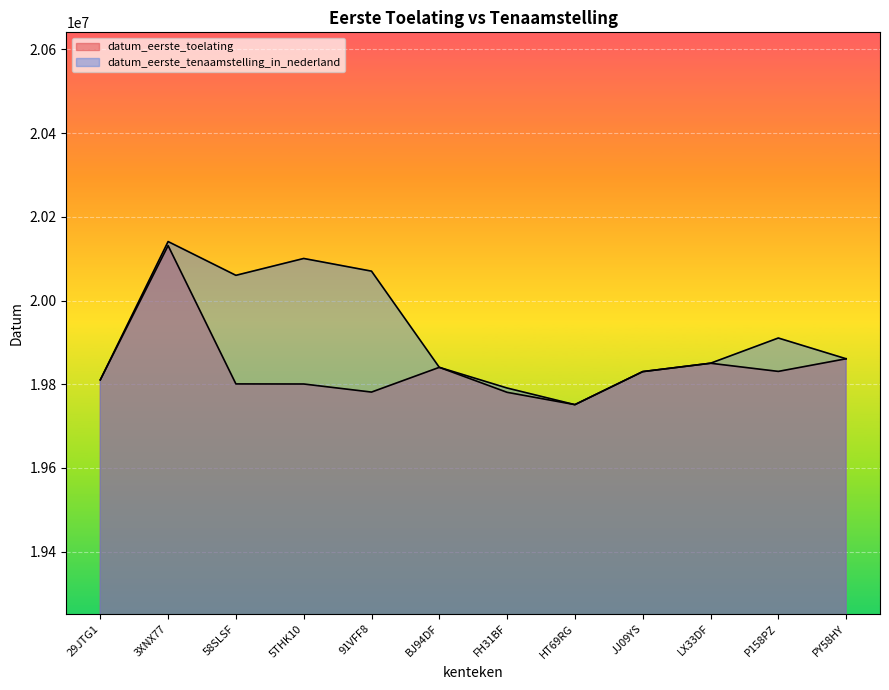

What is the approximate value of datum_eerste_tenaamstelling_in_nederland at 29JTG1, to the nearest 50?

19810450